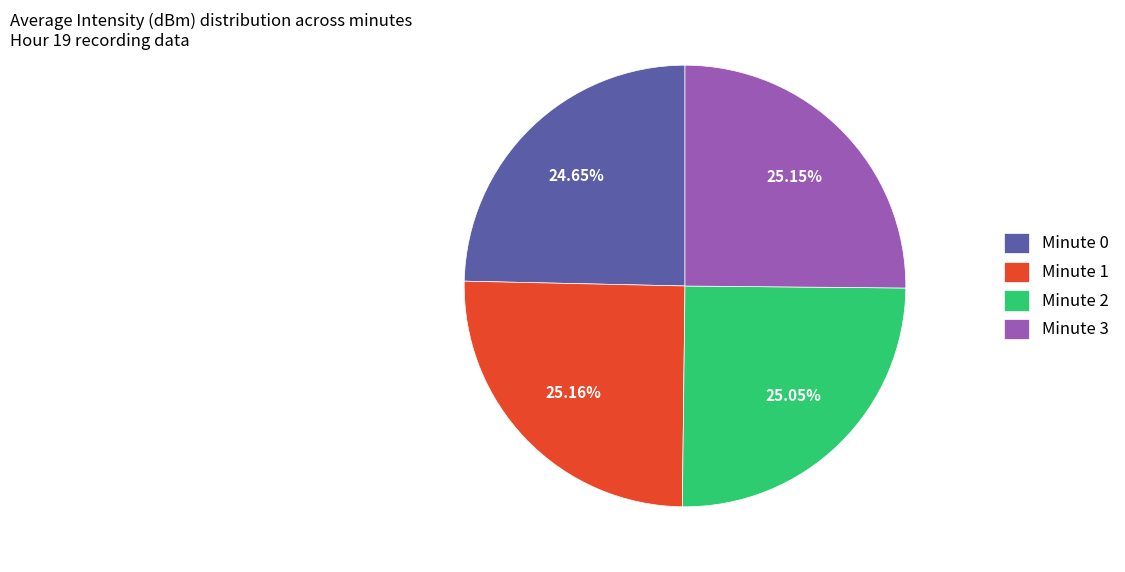

What is the ratio of the value at Minute 3 to the value at Minute 0?

1.0